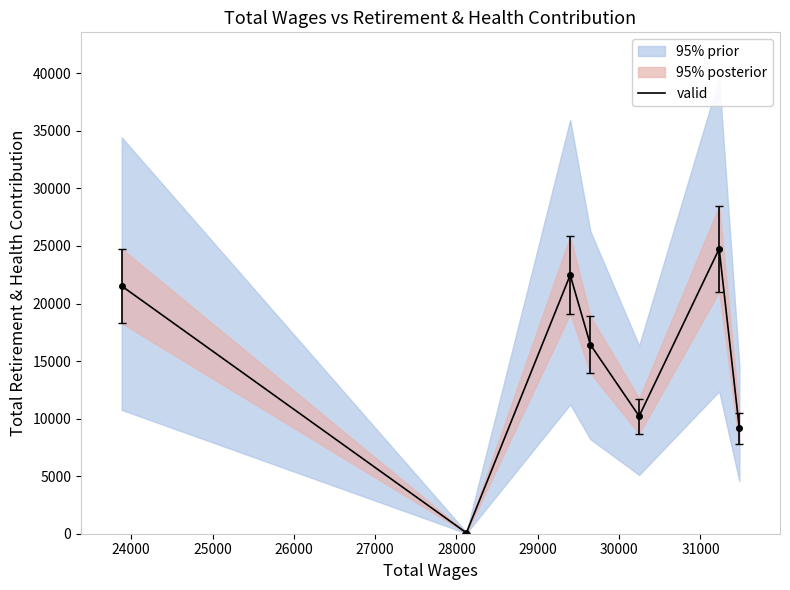

True or false: the data shows 5401 at 27000.

False